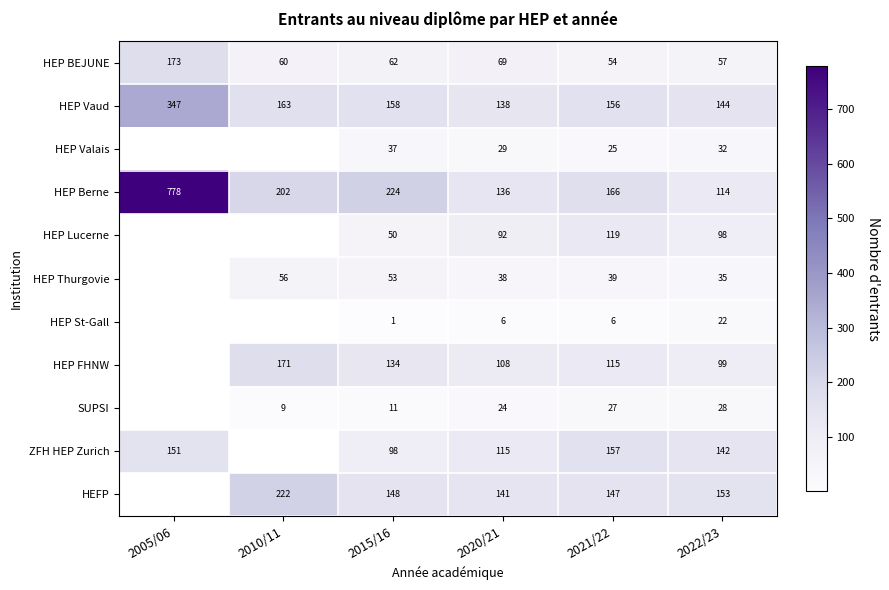

Which category has the lowest value in the HEP BEJUNE series?

2021/22